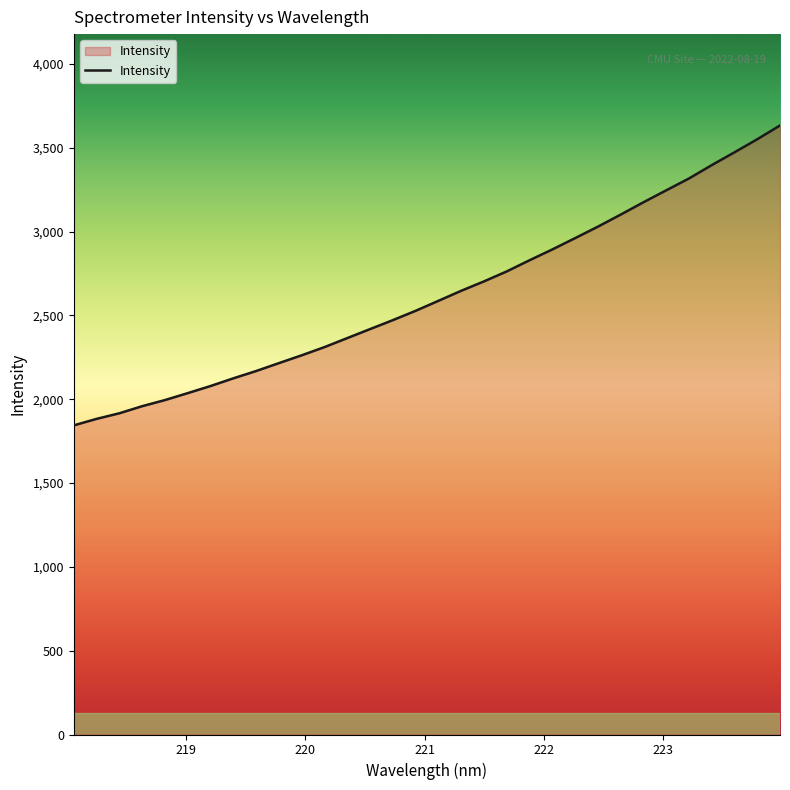

What is the difference between the maximum and minimum values?

1789.2